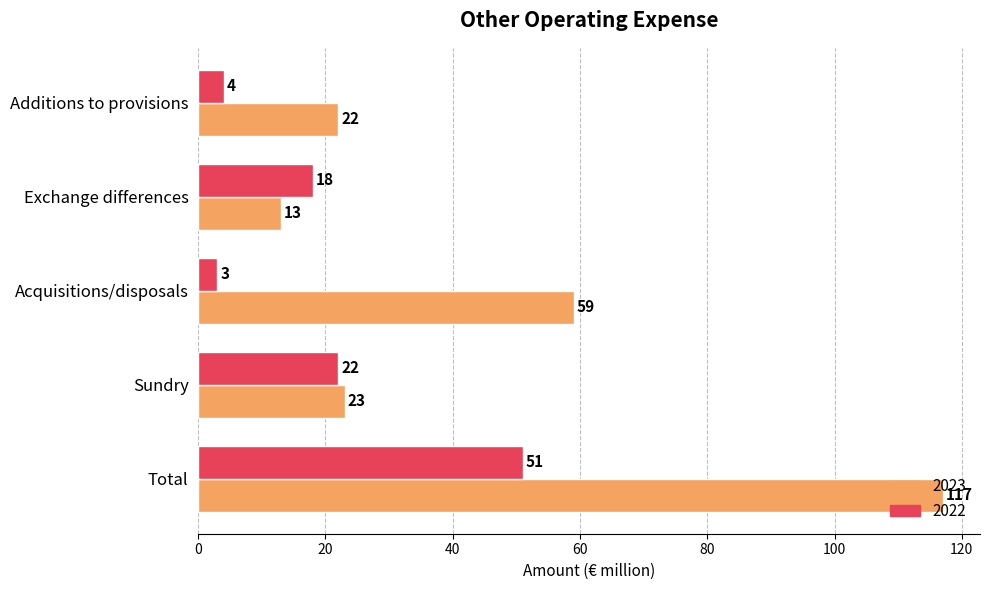

Is it true that 2023 equals 34 at Sundry?

False